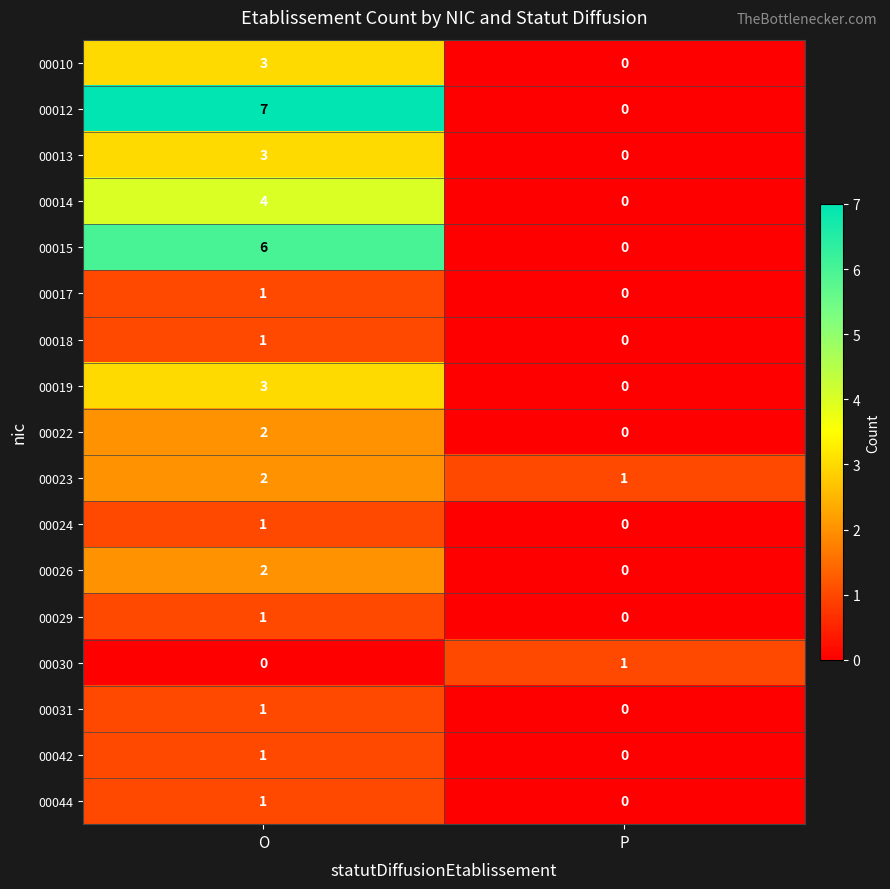

True or false: 00012 has a value of 7 at O.

True